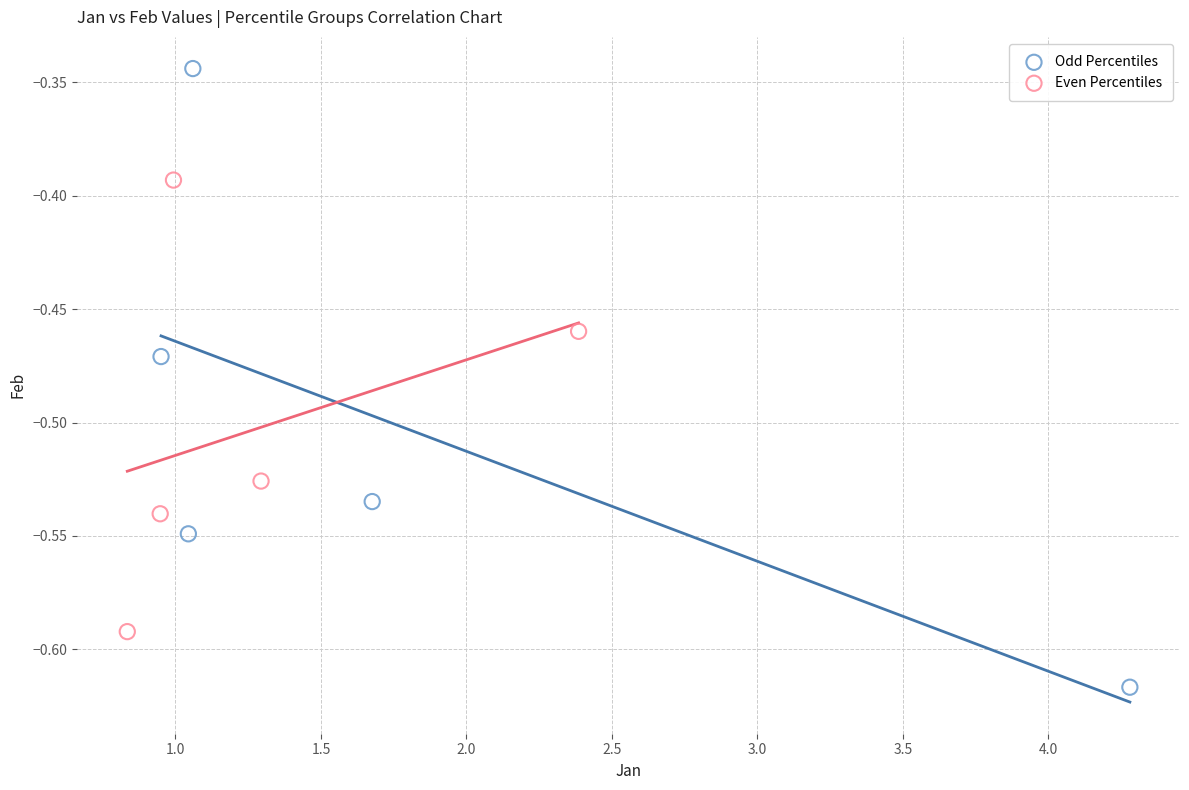

Which series has the largest Y range (max minus min)?

Odd Percentiles